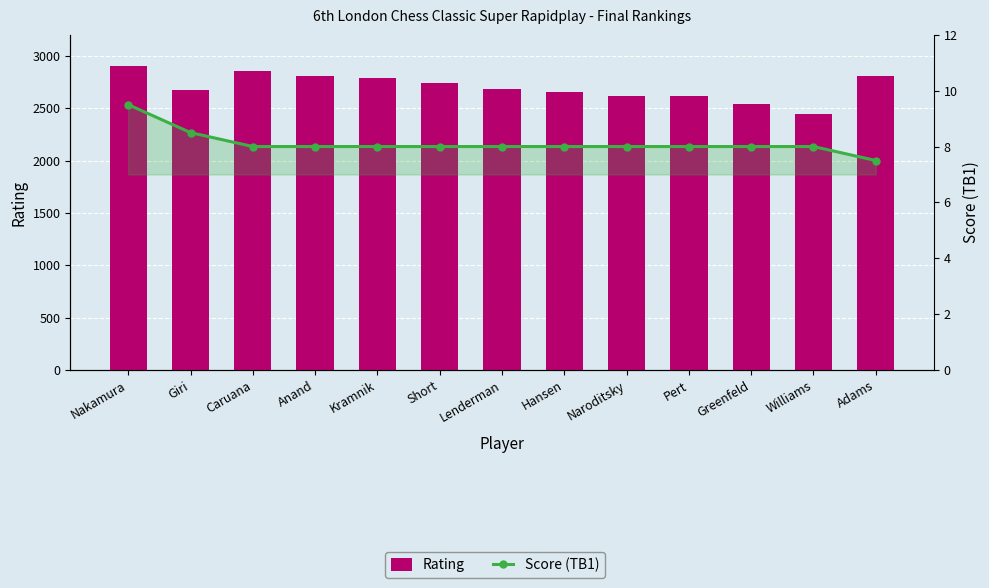

Which series has the largest total across all categories?

Rating